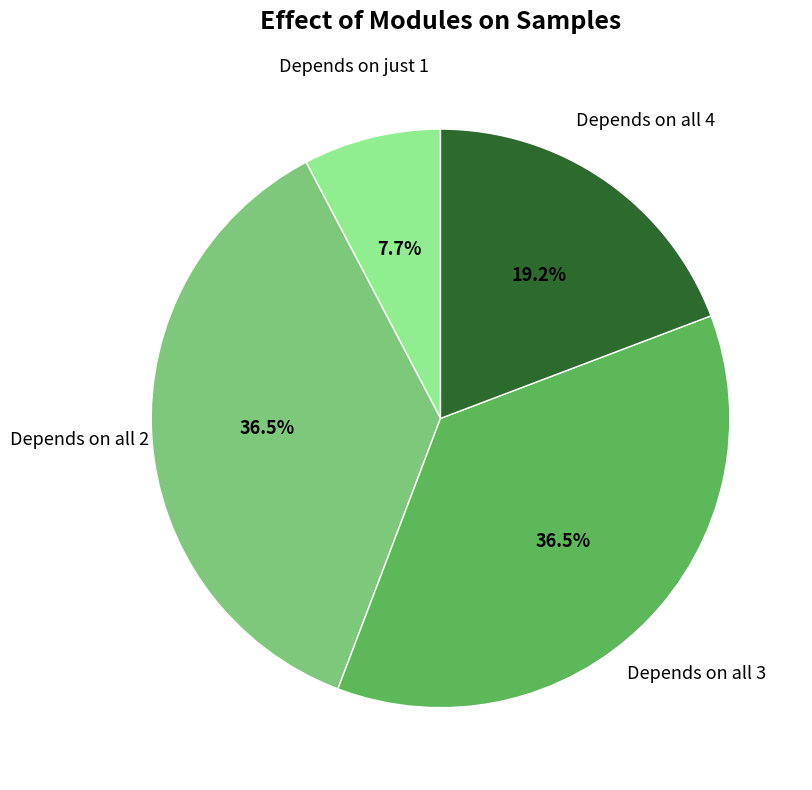

Is there any slice that represents more than half of the pie?

No